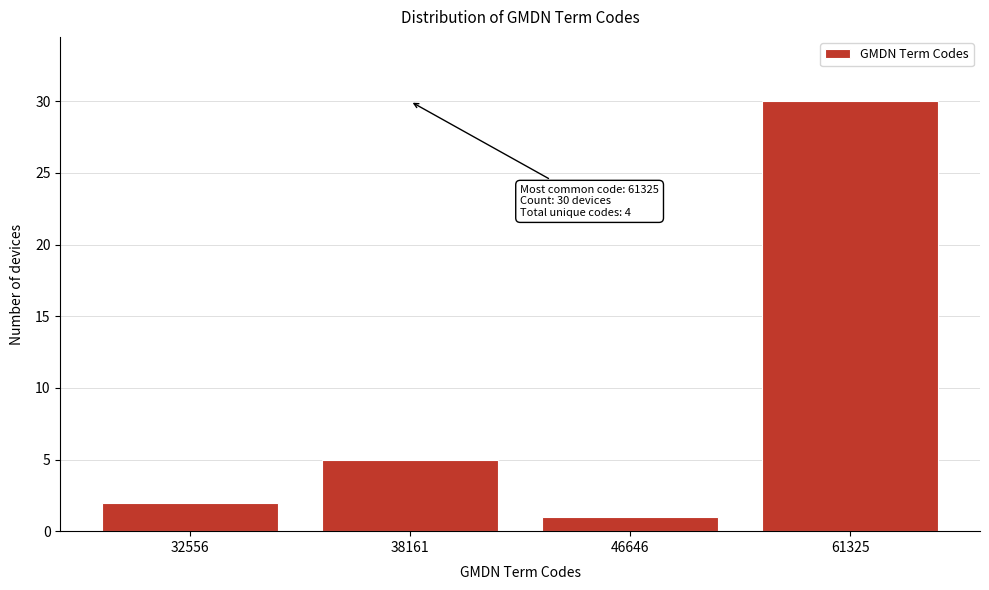

Reading right to left, extract all data points from this chart.

61325=30	46646=1	38161=5	32556=2